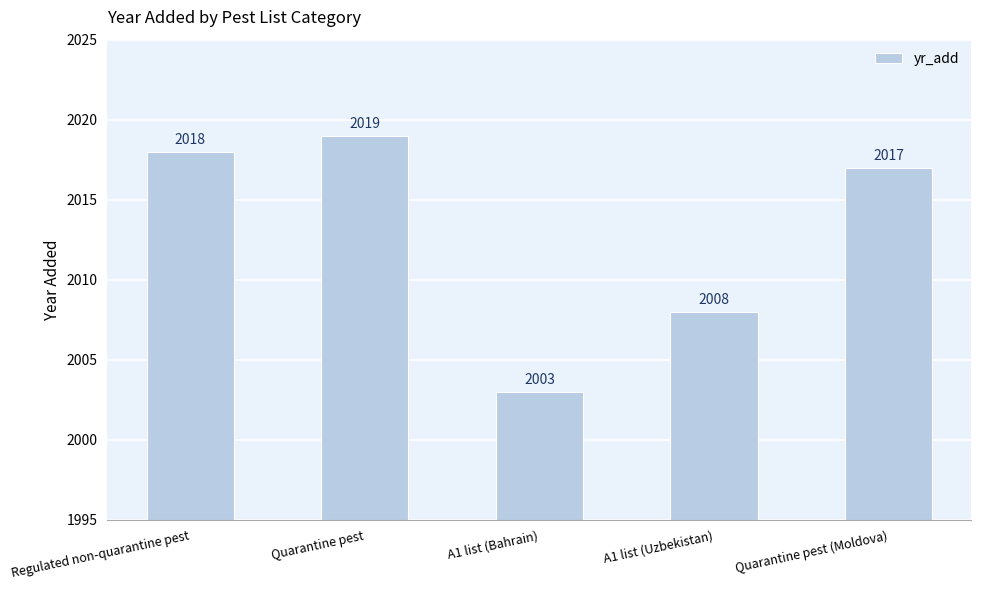

What is the approximate value at A1 list (Uzbekistan), to the nearest 10?

2010